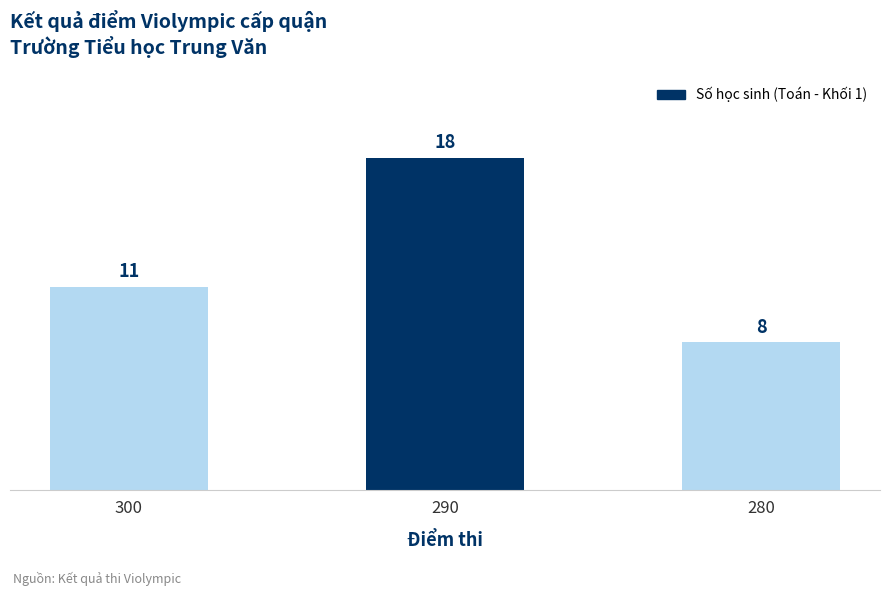

Rank the categories by value from lowest to highest.

280, 300, 290